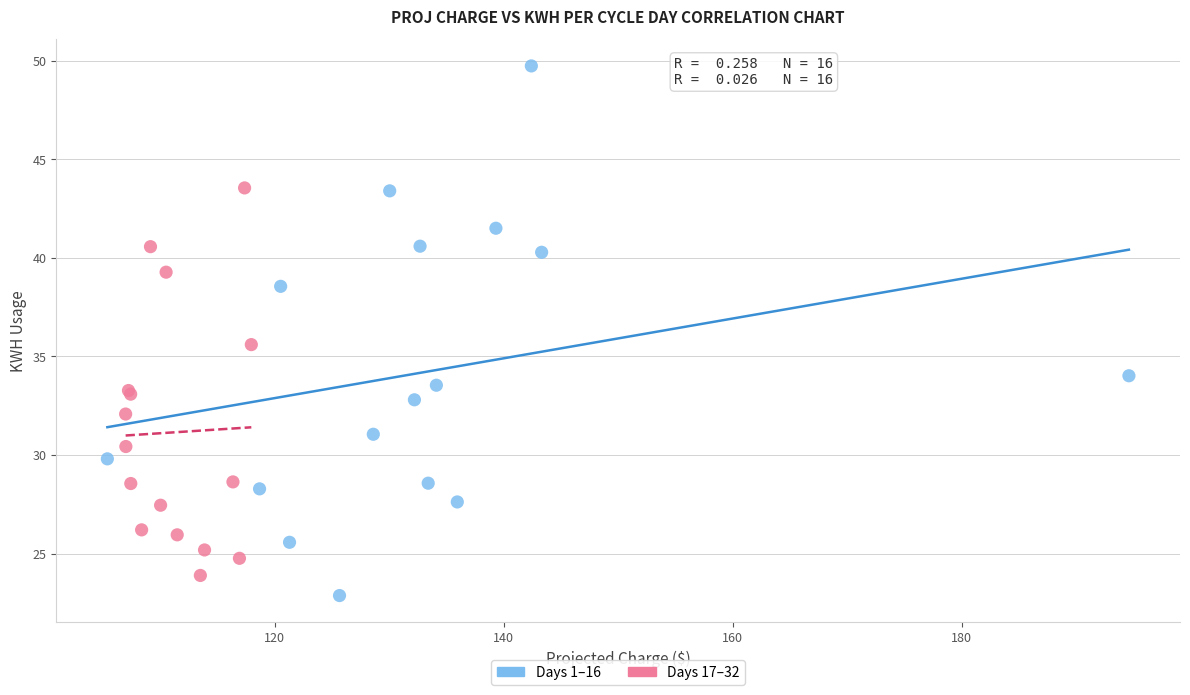

Which series has the largest Y range (max minus min)?

Days 1–16